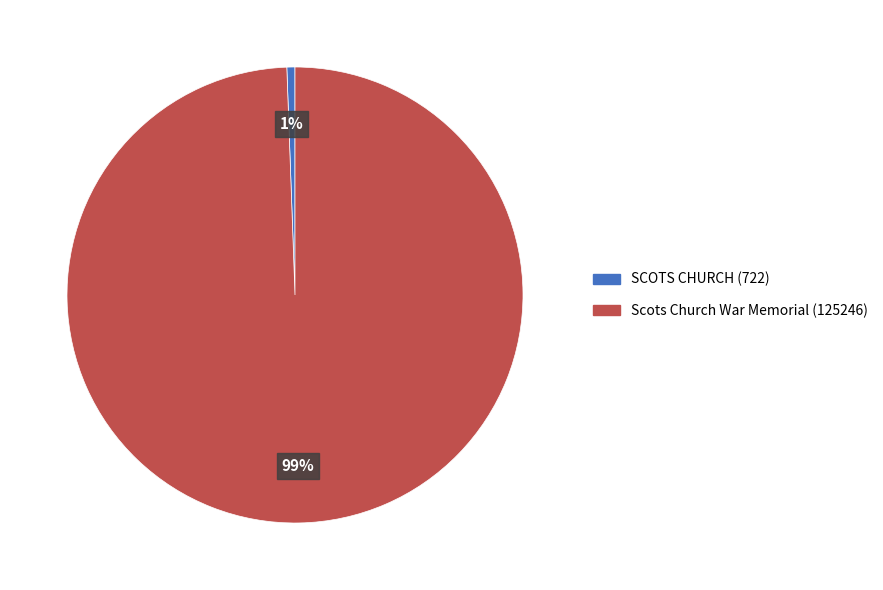

Which category has the biggest portion of the pie?

Scots Church War Memorial